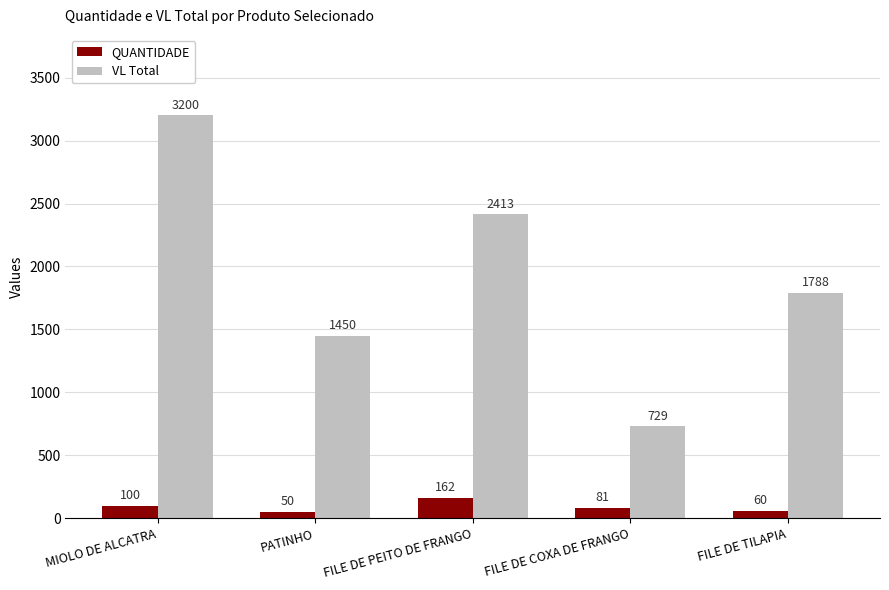

What is the label of the 2nd bar from the left?

PATINHO